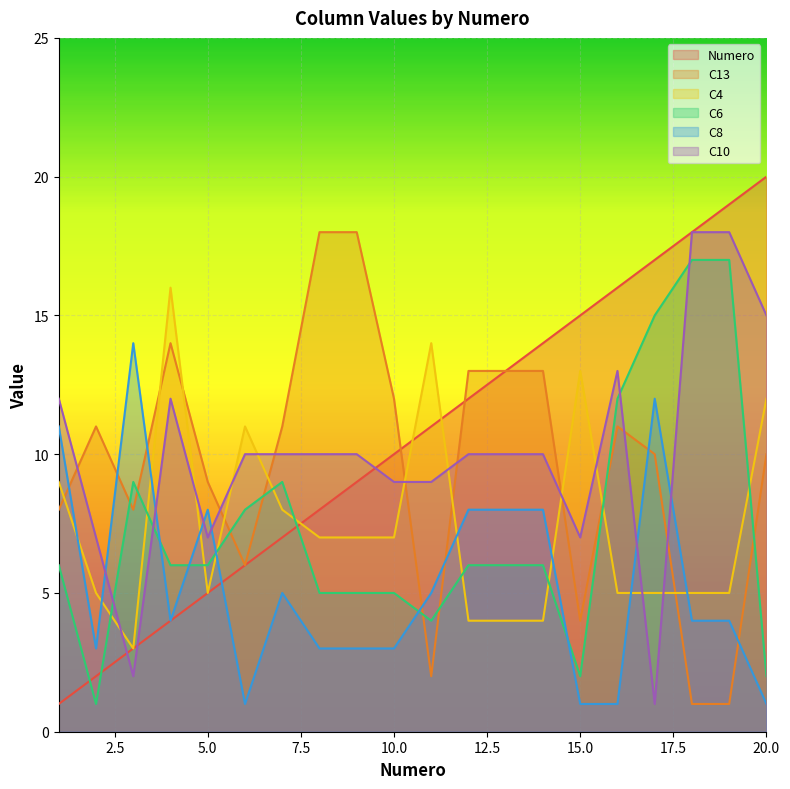

Is the value of C8 at 10 greater than the value of C10 at 8?

No